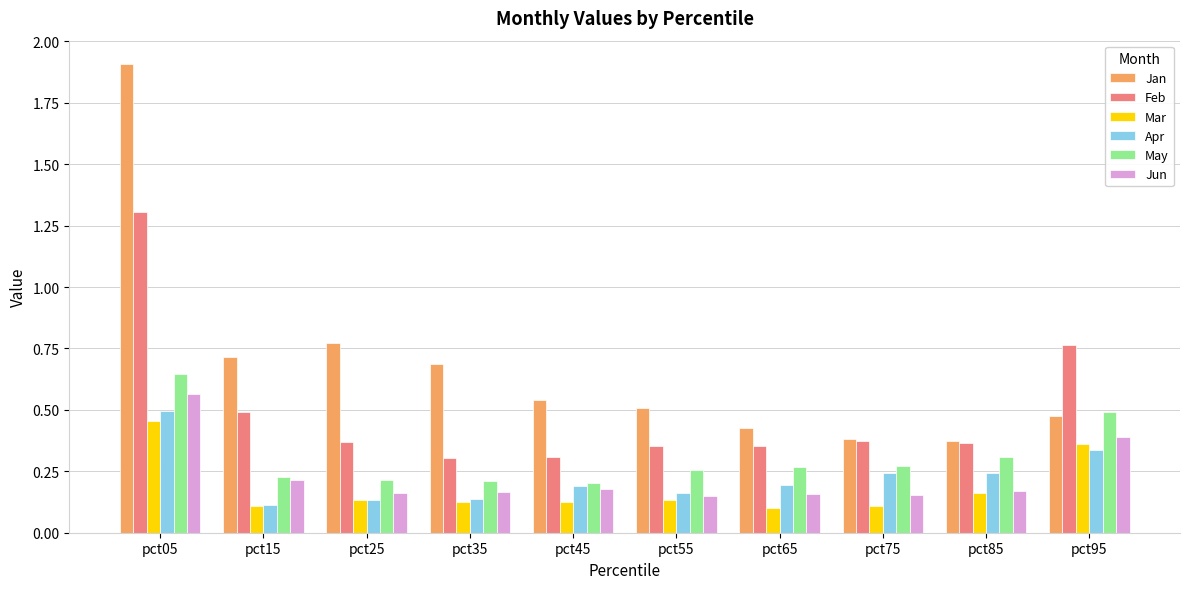

The value of Jan at pct15 is 0.5. True or false?

False